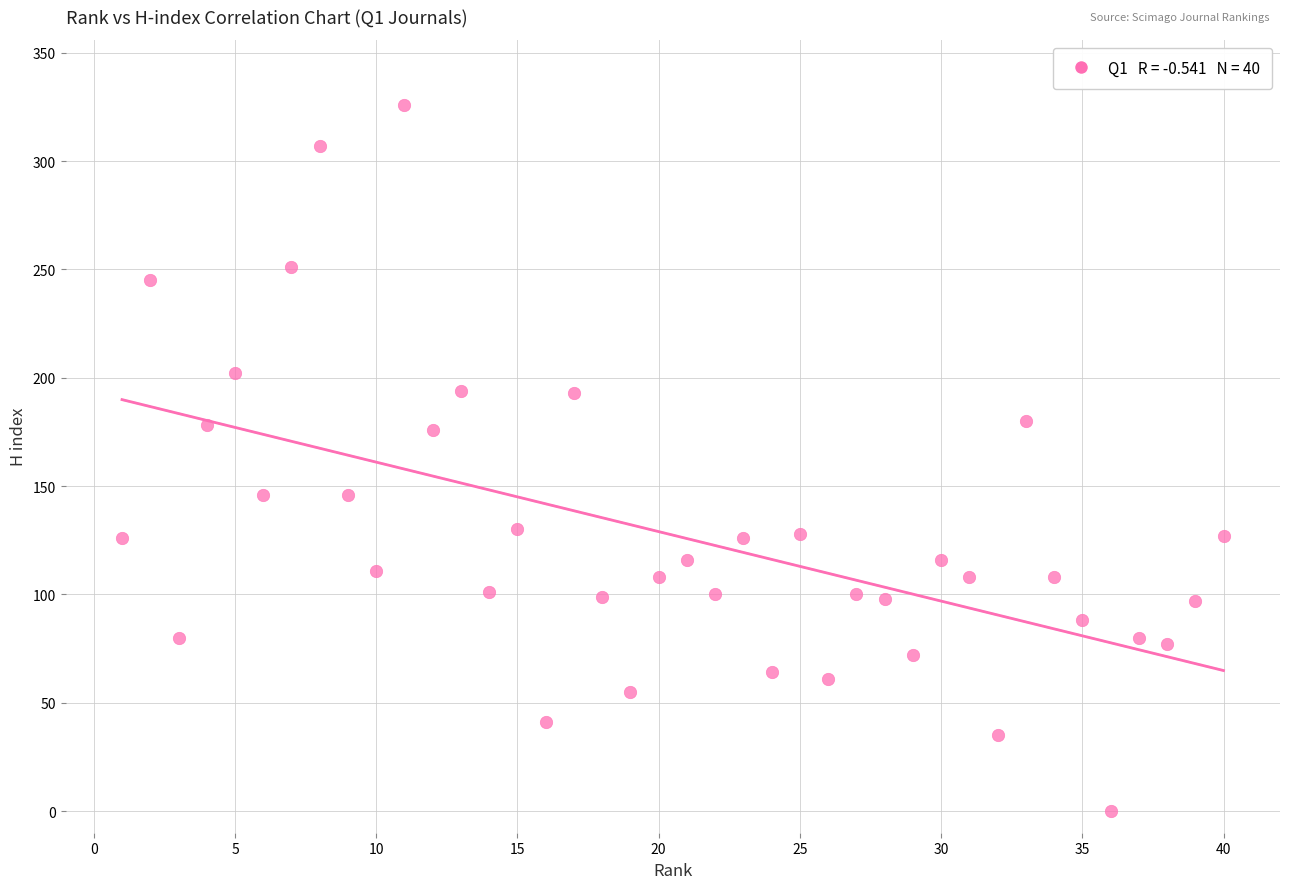

What is the range of X values (max minus min)?

39